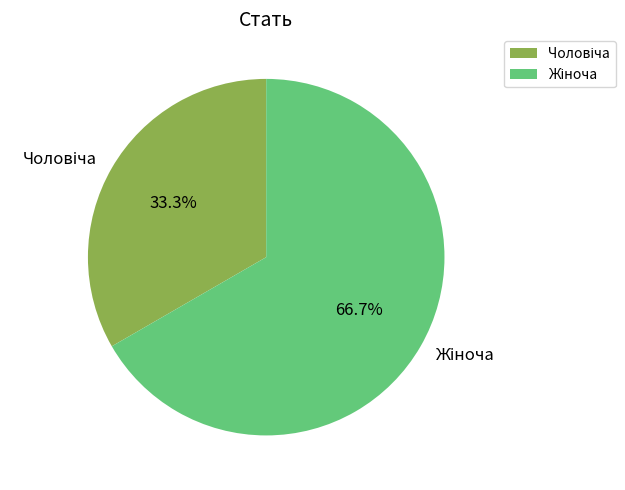

Is there a majority slice in this chart?

Yes